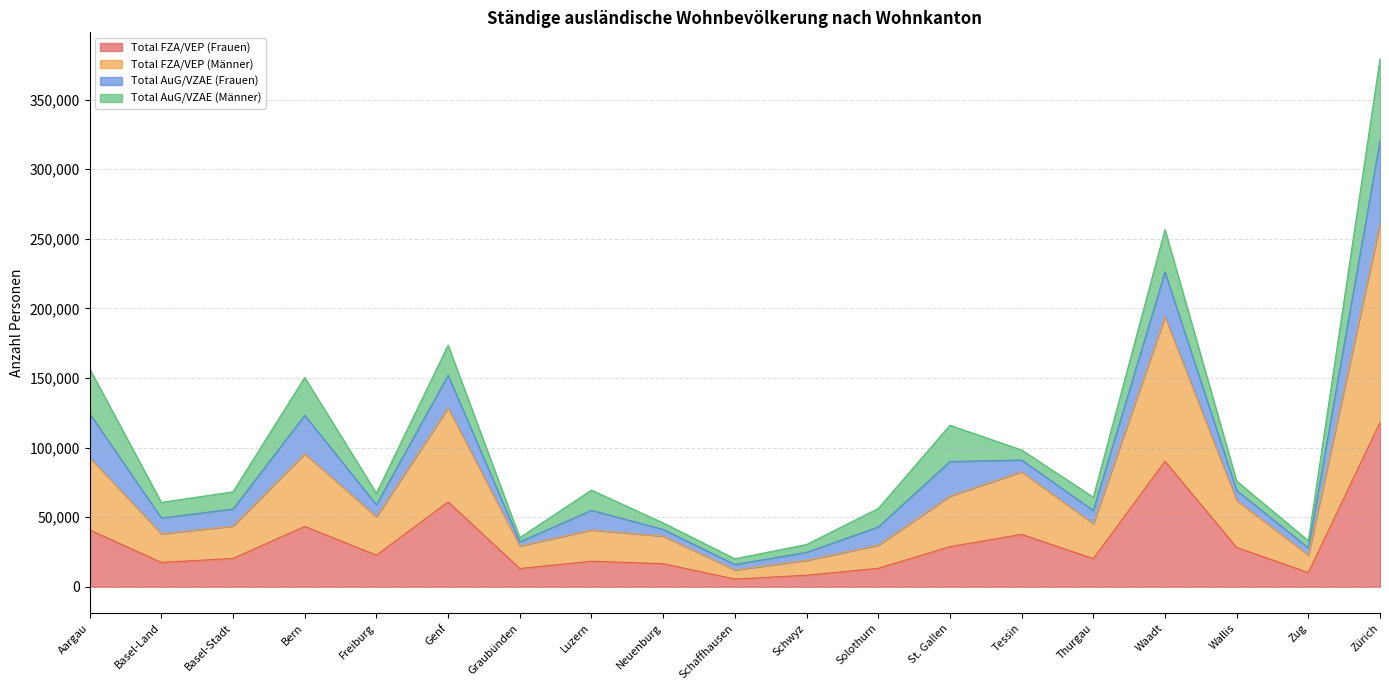

The Total FZA/VEP (Frauen) series shows 70965 at Bern. True or false?

False